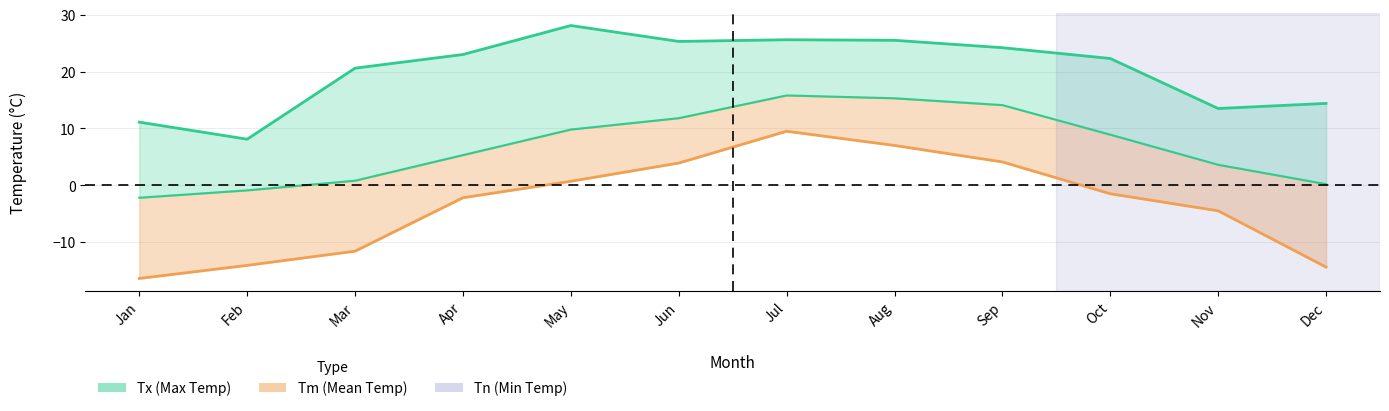

True or false: Tn has a value of 1.0 at May.

False